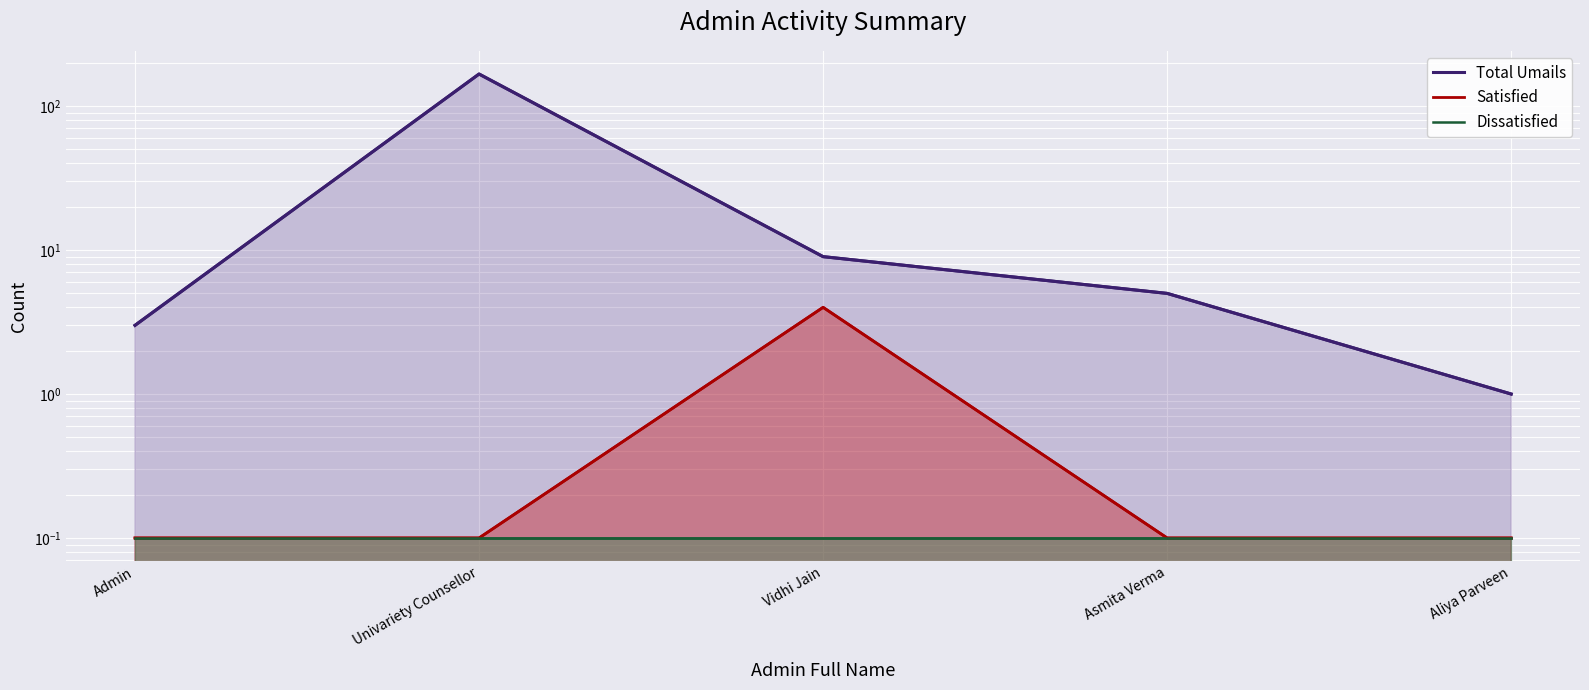

What is the value of the Dissatisfied point at the 1st from the left?

0.1